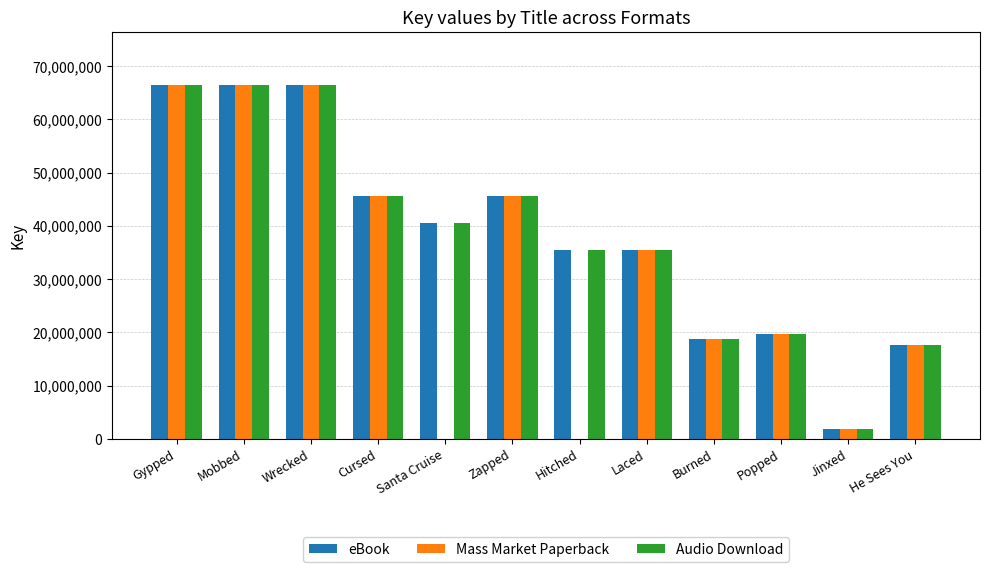

The eBook series shows 23388433 at Hitched. True or false?

False